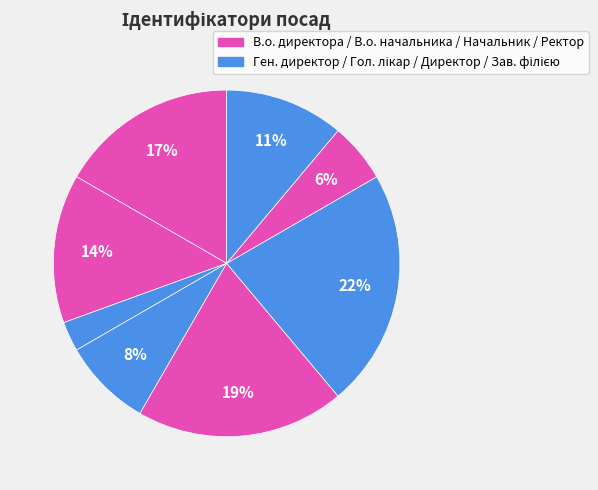

To the nearest percent, what is the difference between the largest and smallest slice percentages?

19%